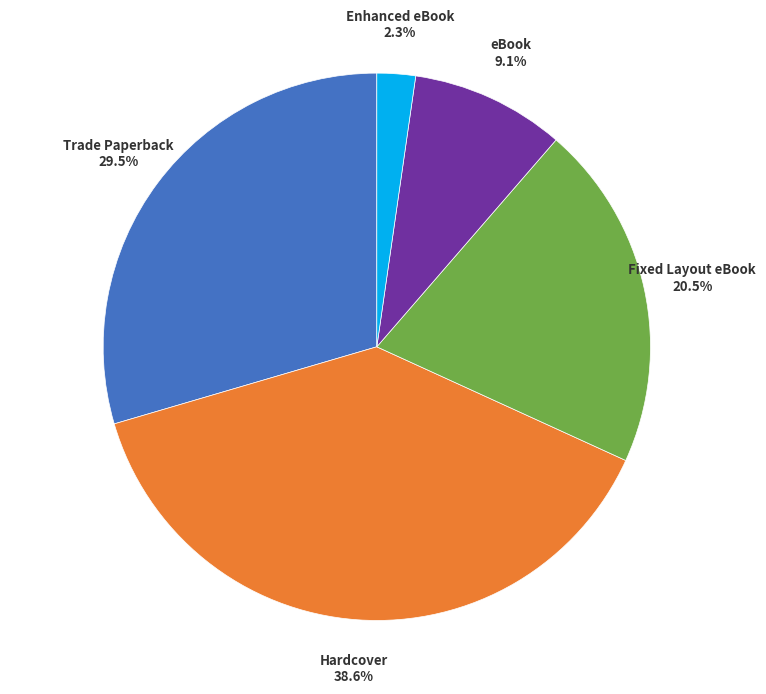

Is there any slice that represents more than half of the pie?

No